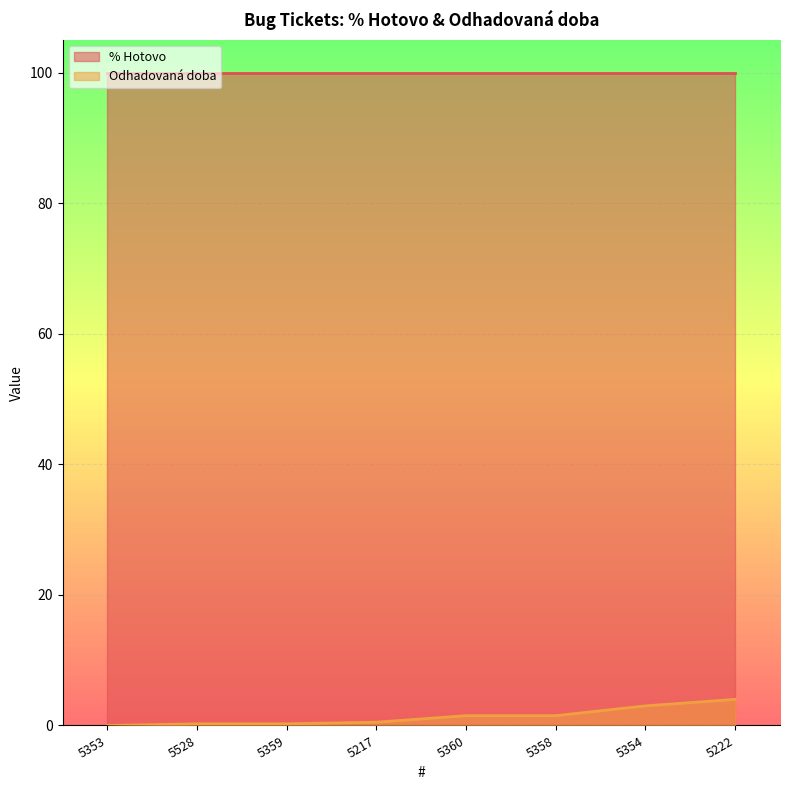

Reading right to left, list all the values displayed in this chart.

5222=4.0	5354=3.0	5358=1.5	5360=1.5	5217=0.5	5359=0.2	5528=0.2	5353=0.0